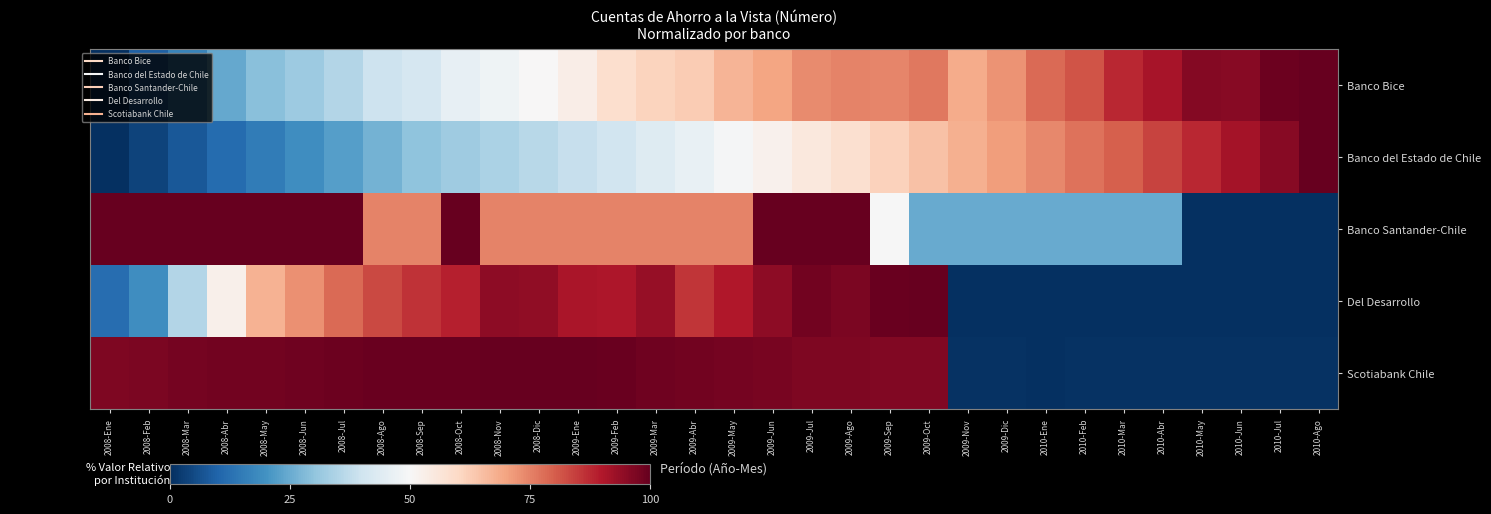

Reading left to right, extract all data points from this chart.

Banco Bice: 2008-Ene=0.0	2008-Feb=9.1	2008-Mar=16.9	2008-Abr=24.3	2008-May=29.1	2008-Jun=31.9	2008-Jul=35.2	2008-Ago=39.5	2008-Sep=41.5	2008-Oct=45.8	2008-Nov=47.9	2008-Dic=50.4	2009-Ene=53.4	2009-Feb=58.5	2009-Mar=61.3	2009-Abr=62.6	2009-May=67.1	2009-Jun=69.6	2009-Jul=73.5	2009-Ago=74.8	2009-Sep=74.5	2009-Oct=76.5	2009-Nov=68.5	2009-Dic=72.3	2010-Ene=78.3	2010-Feb=81.4	2010-Mar=87.7	2010-Abr=91.1	2010-May=95.8	2010-Jun=95.5	2010-Jul=98.9	2010-Ago=100.0
Banco del Estado de Chile: 2008-Ene=0.0	2008-Feb=3.6	2008-Mar=7.5	2008-Abr=11.7	2008-May=15.2	2008-Jun=18.8	2008-Jul=22.6	2008-Ago=26.4	2008-Sep=29.7	2008-Oct=32.1	2008-Nov=34.1	2008-Dic=36.0	2009-Ene=38.4	2009-Feb=40.6	2009-Mar=43.4	2009-Abr=46.5	2009-May=49.4	2009-Jun=52.2	2009-Jul=55.2	2009-Ago=58.2	2009-Sep=61.4	2009-Oct=64.6	2009-Nov=68.0	2009-Dic=71.1	2010-Ene=74.1	2010-Feb=77.0	2010-Mar=80.0	2010-Abr=83.6	2010-May=87.5	2010-Jun=91.4	2010-Jul=95.5	2010-Ago=100.0
Banco Santander-Chile: 2008-Ene=100.0	2008-Feb=100.0	2008-Mar=100.0	2008-Abr=100.0	2008-May=100.0	2008-Jun=100.0	2008-Jul=100.0	2008-Ago=75.0	2008-Sep=75.0	2008-Oct=100.0	2008-Nov=75.0	2008-Dic=75.0	2009-Ene=75.0	2009-Feb=75.0	2009-Mar=75.0	2009-Abr=75.0	2009-May=75.0	2009-Jun=100.0	2009-Jul=100.0	2009-Ago=100.0	2009-Sep=50.0	2009-Oct=25.0	2009-Nov=25.0	2009-Dic=25.0	2010-Ene=25.0	2010-Feb=25.0	2010-Mar=25.0	2010-Abr=25.0	2010-May=0.0	2010-Jun=0.0	2010-Jul=0.0	2010-Ago=0.0
Del Desarrollo: 2008-Ene=12.1	2008-Feb=18.9	2008-Mar=35.5	2008-Abr=52.7	2008-May=67.3	2008-Jun=73.0	2008-Jul=78.4	2008-Ago=82.9	2008-Sep=86.2	2008-Oct=88.8	2008-Nov=94.6	2008-Dic=94.5	2009-Ene=90.9	2009-Feb=90.2	2009-Mar=93.5	2009-Abr=85.9	2009-May=90.1	2009-Jun=94.7	2009-Jul=98.4	2009-Ago=97.1	2009-Sep=99.5	2009-Oct=100.0	2009-Nov=0.0	2009-Dic=0.0	2010-Ene=0.0	2010-Feb=0.0	2010-Mar=0.0	2010-Abr=0.0	2010-May=0.0	2010-Jun=0.0	2010-Jul=0.0	2010-Ago=0.0
Scotiabank Chile: 2008-Ene=96.8	2008-Feb=97.2	2008-Mar=97.8	2008-Abr=98.2	2008-May=98.3	2008-Jun=98.7	2008-Jul=99.0	2008-Ago=99.2	2008-Sep=99.4	2008-Oct=99.5	2008-Nov=99.6	2008-Dic=99.9	2009-Ene=100.0	2009-Feb=99.4	2009-Mar=98.6	2009-Abr=98.1	2009-May=98.0	2009-Jun=97.3	2009-Jul=96.8	2009-Ago=96.7	2009-Sep=96.4	2009-Oct=96.2	2009-Nov=0.5	2009-Dic=0.6	2010-Ene=0.0	2010-Feb=0.7	2010-Mar=0.8	2010-Abr=0.4	2010-May=0.6	2010-Jun=0.7	2010-Jul=0.6	2010-Ago=0.6